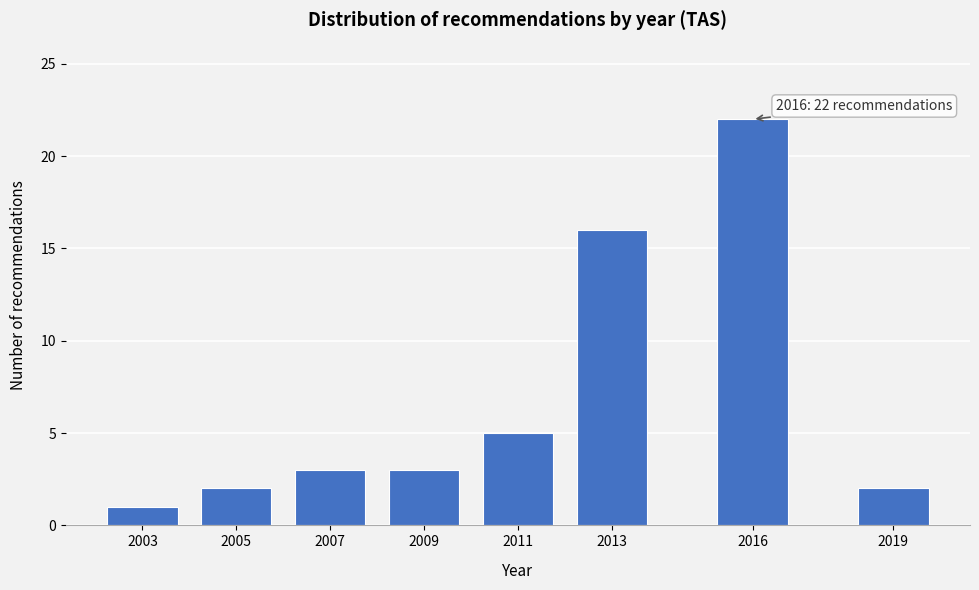

Reading left to right, list all the values displayed in this chart.

2003=1	2005=2	2007=3	2009=3	2011=5	2013=16	2016=22	2019=2